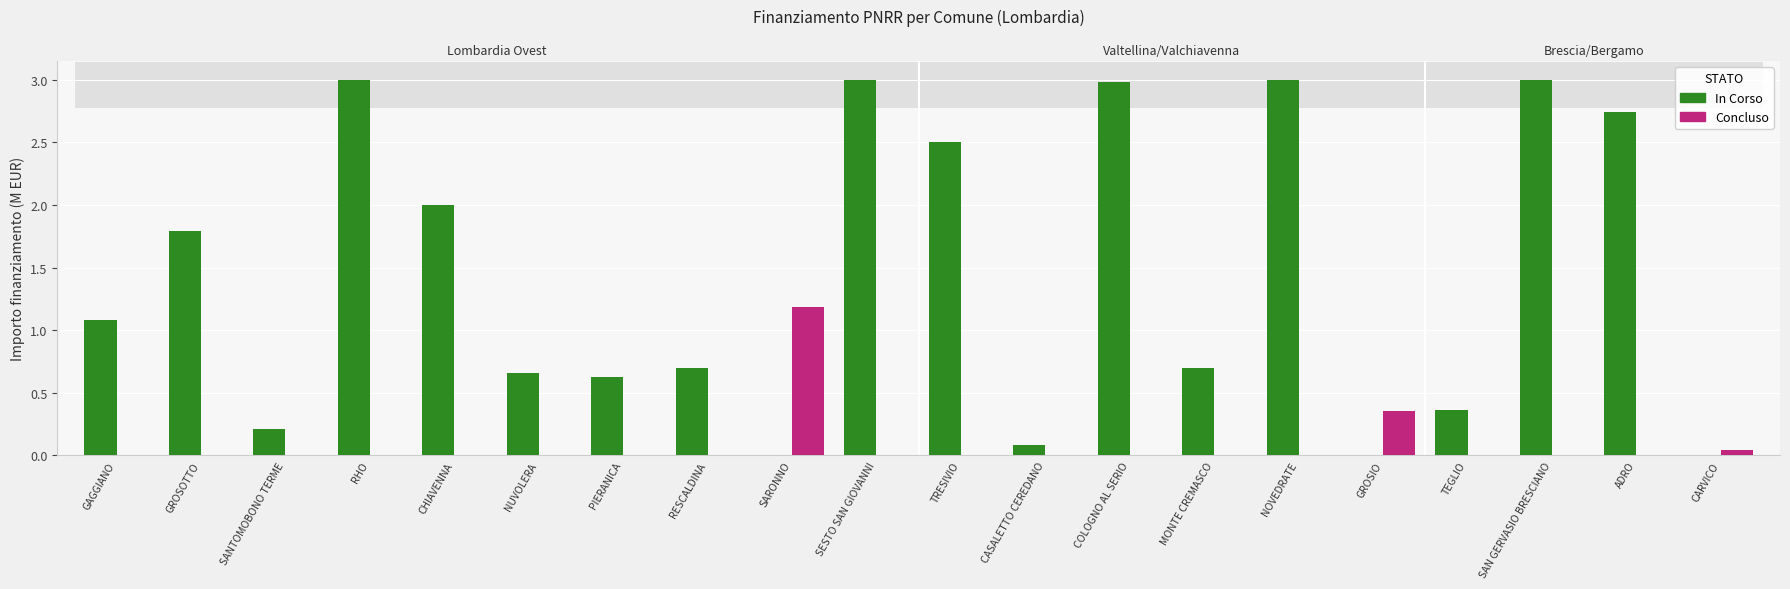

True or false: Concluso has a value of 0.0 at RESCALDINA.

True